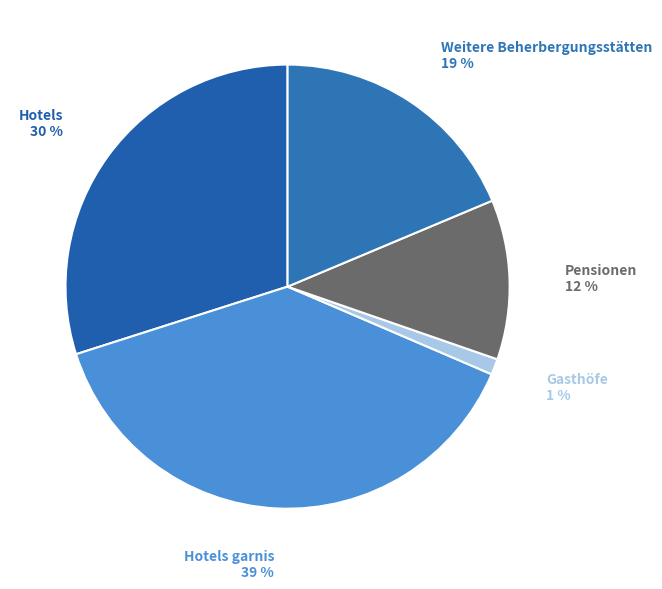

Count the number of slices in the pie.

5